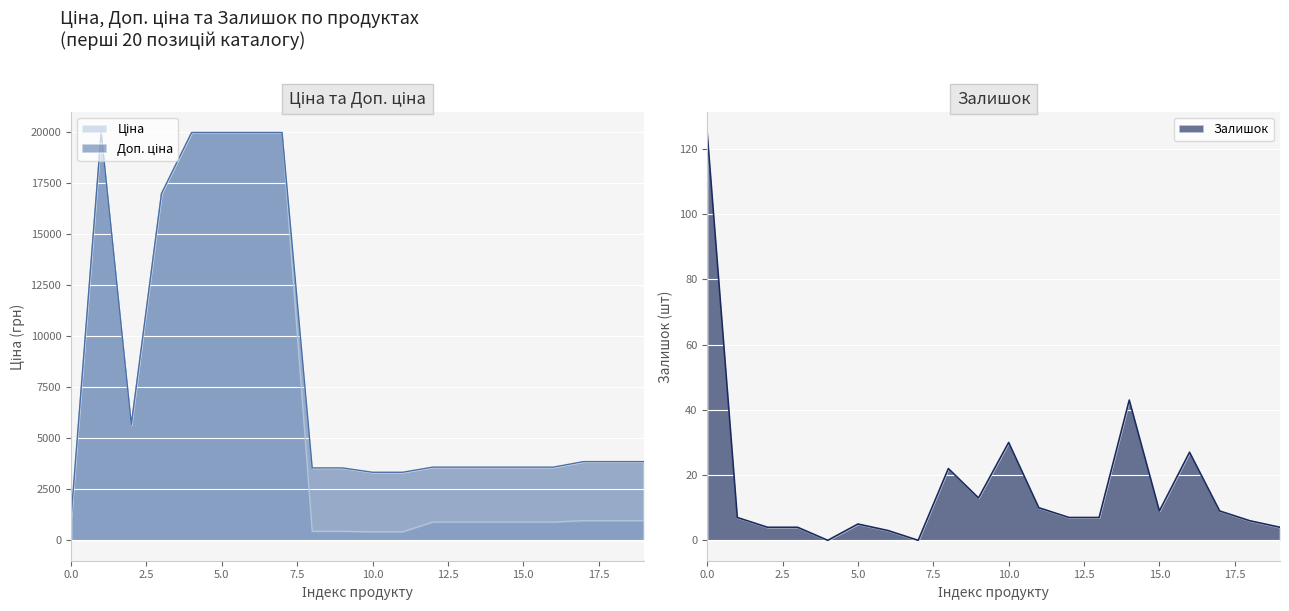

What is the maximum value for Залишок?

125